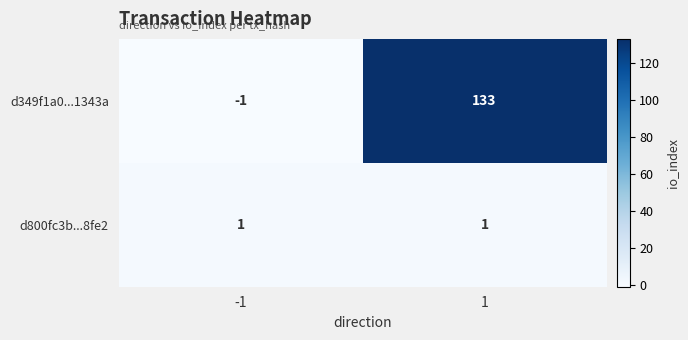

Count the number of data series in this chart.

2